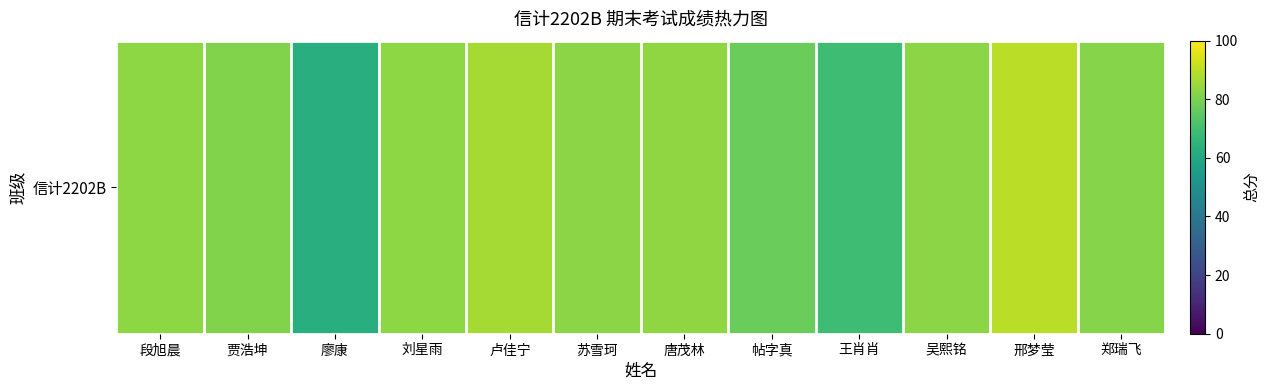

What is the difference between the values at 王肖肖 and 刘星雨?

14.0